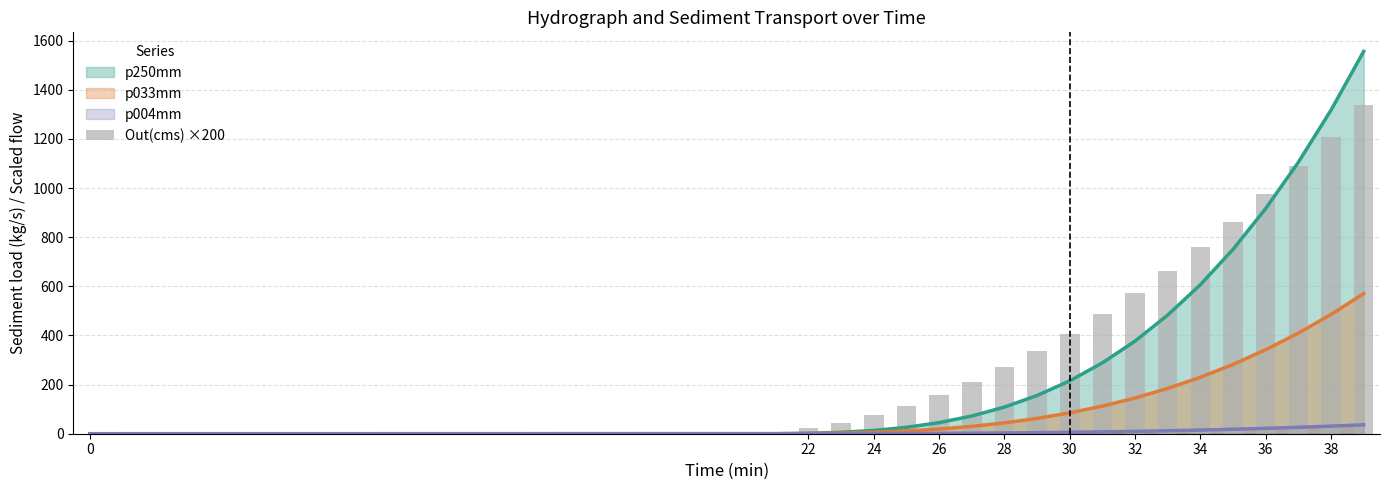

What is the highest value of the p004mm series?

36.2